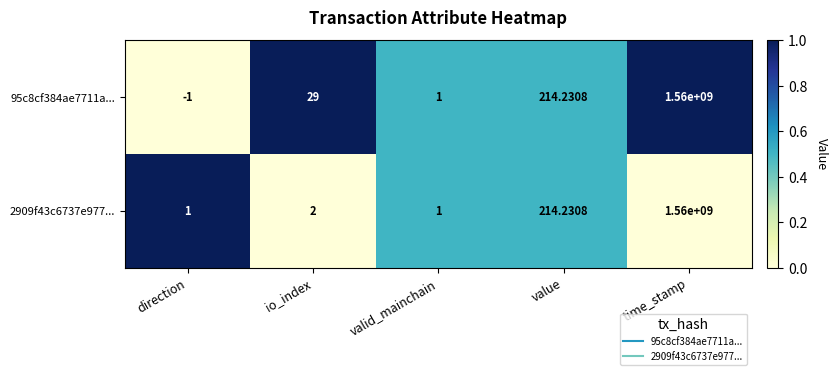

Between direction and valid_mainchain, which series saw the biggest shift?

95c8cf384ae7711a...